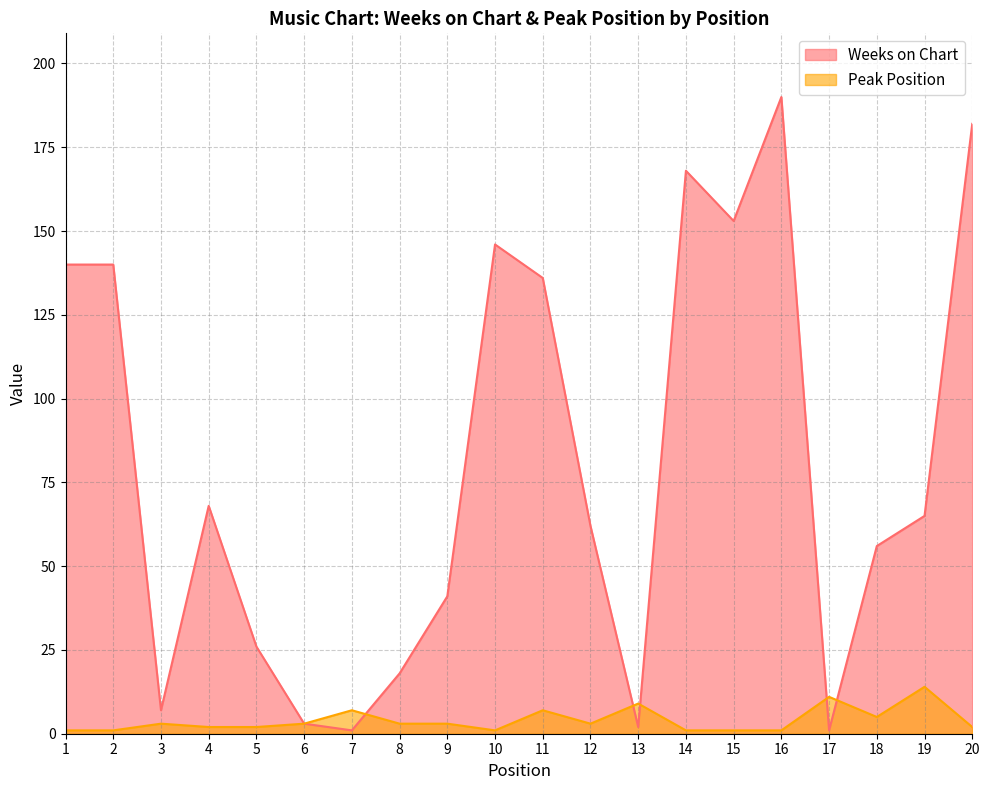

The value of Peak Position at 20 is 2. True or false?

True